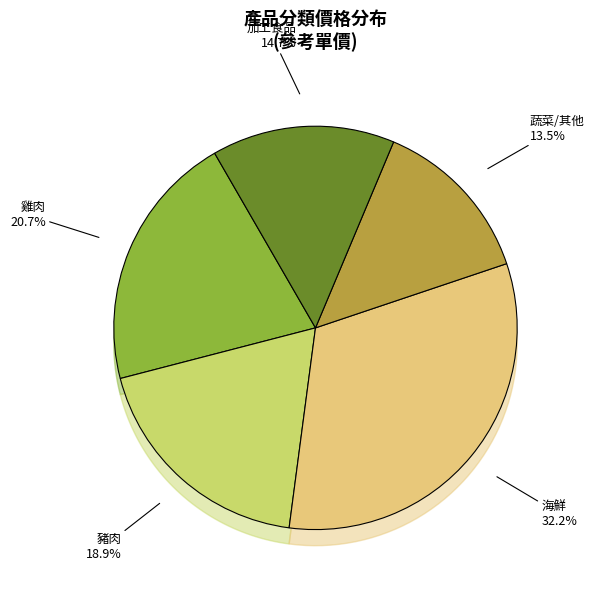

Is it true that 14 is 15% of the pie?

False